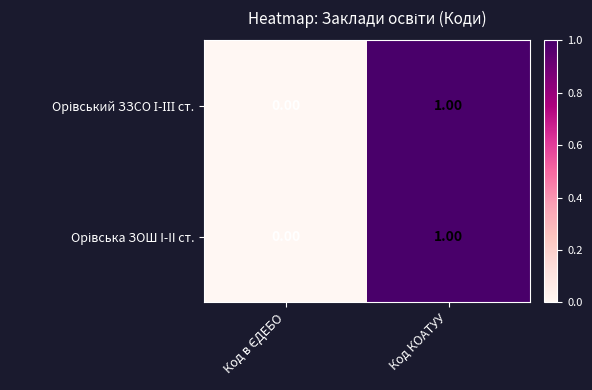

Which category has the highest value across all series?

Код КОАТУУ